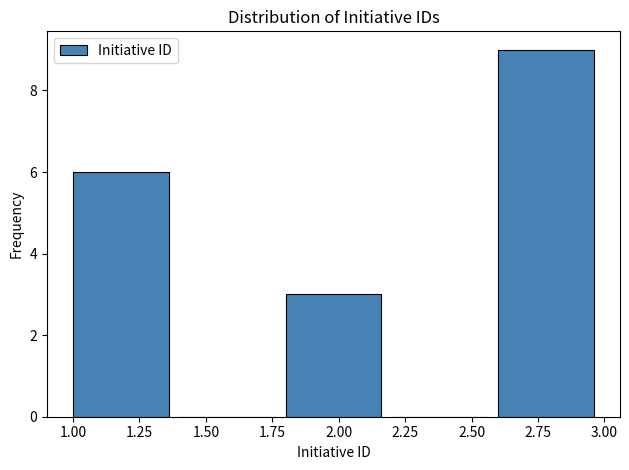

Over which range of the x-axis is the bar tallest?

2.6 to 3.0